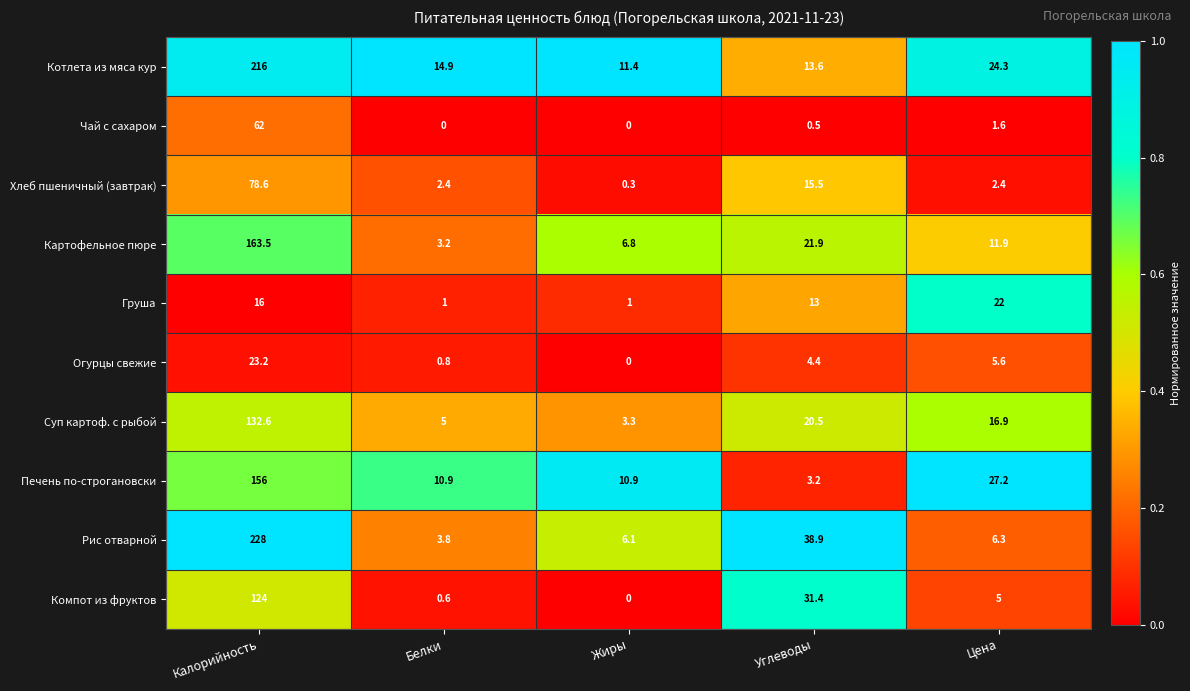

Where is Рис отварной nearest to the value 115?

Углеводы